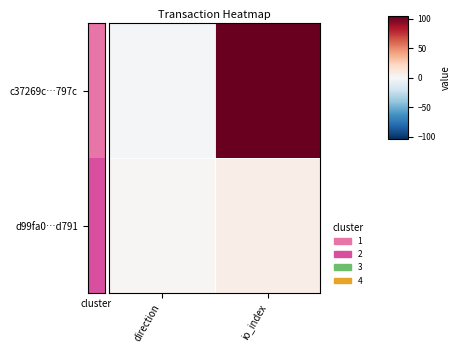

What is the minimum value shown in the chart?

-1